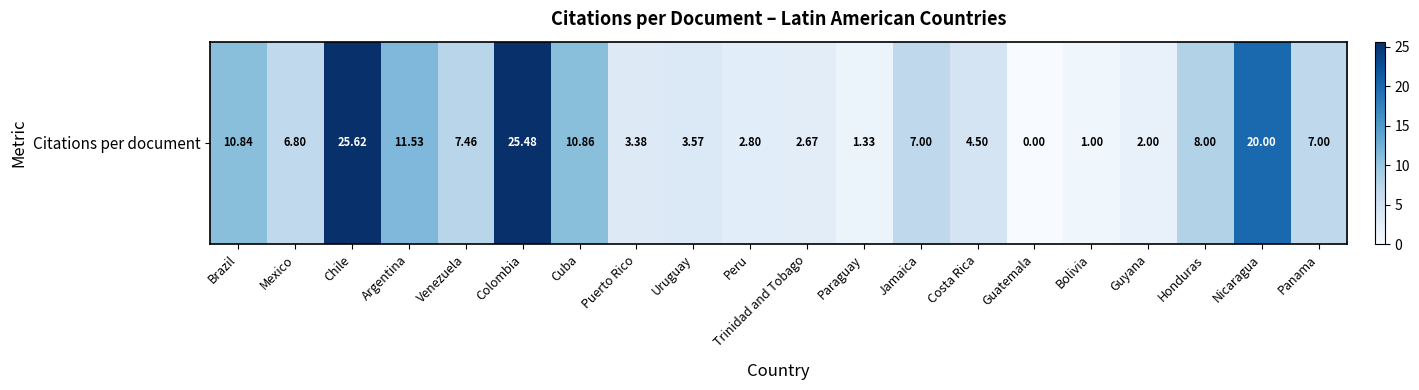

Which category has the highest value across all series?

Chile